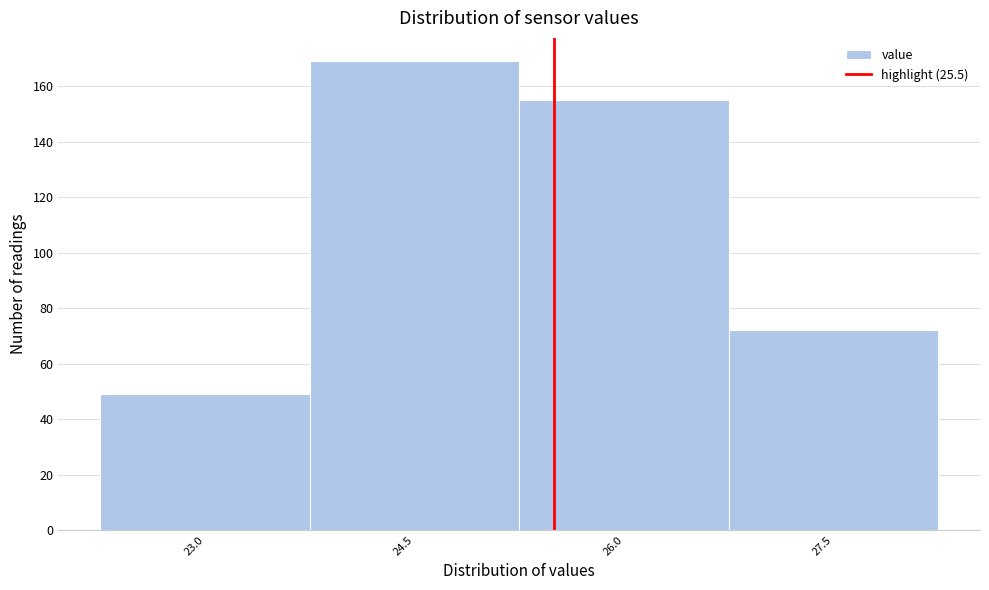

Reading left to right, transcribe this chart: for each bar, give the range it covers on the x-axis and its height. Neither the bar edges nor the heights are printed on the chart, so give them approximately, as read against the axes.

22.25 to 23.75: 50
23.75 to 25.25: 170
25.25 to 26.75: 156
26.75 to 28.25: 72